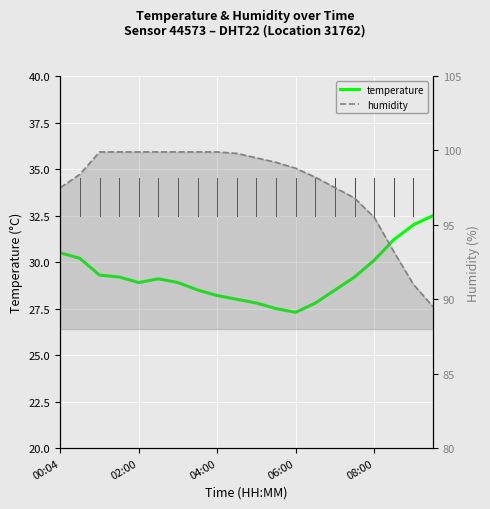

How many distinct data groups are displayed?

2